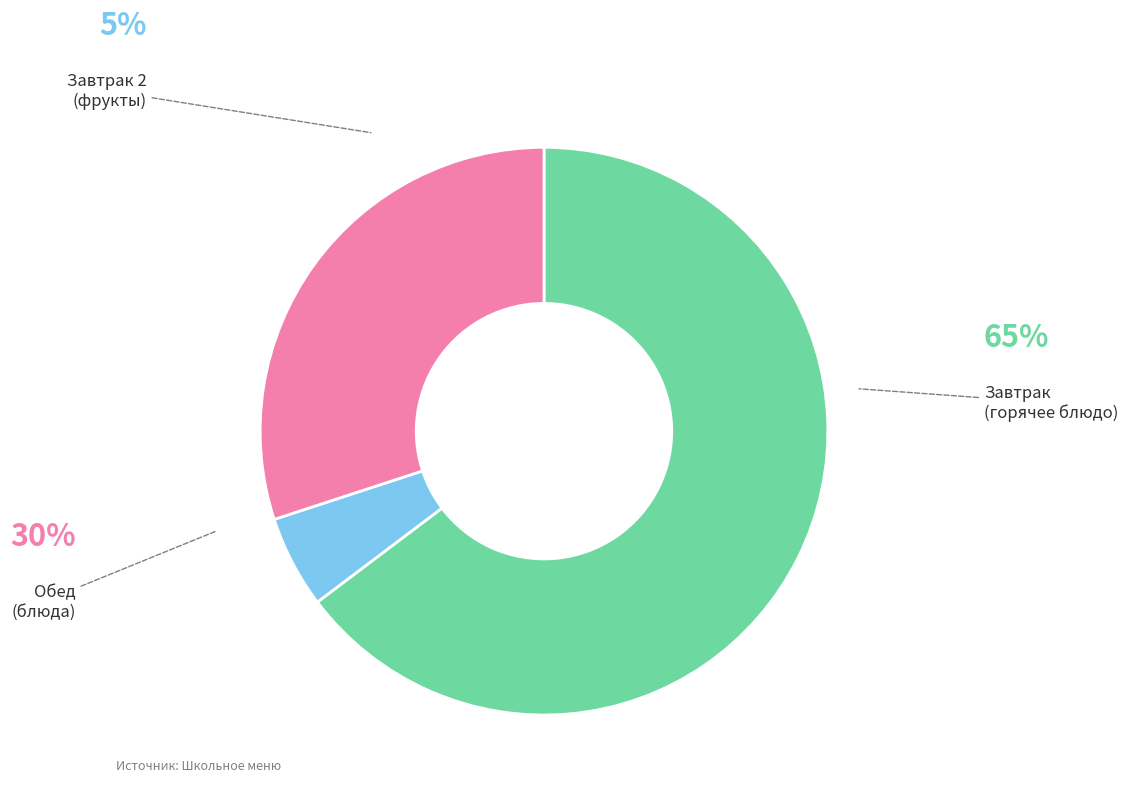

Between Обед and Завтрак 2, which is larger?

Обед